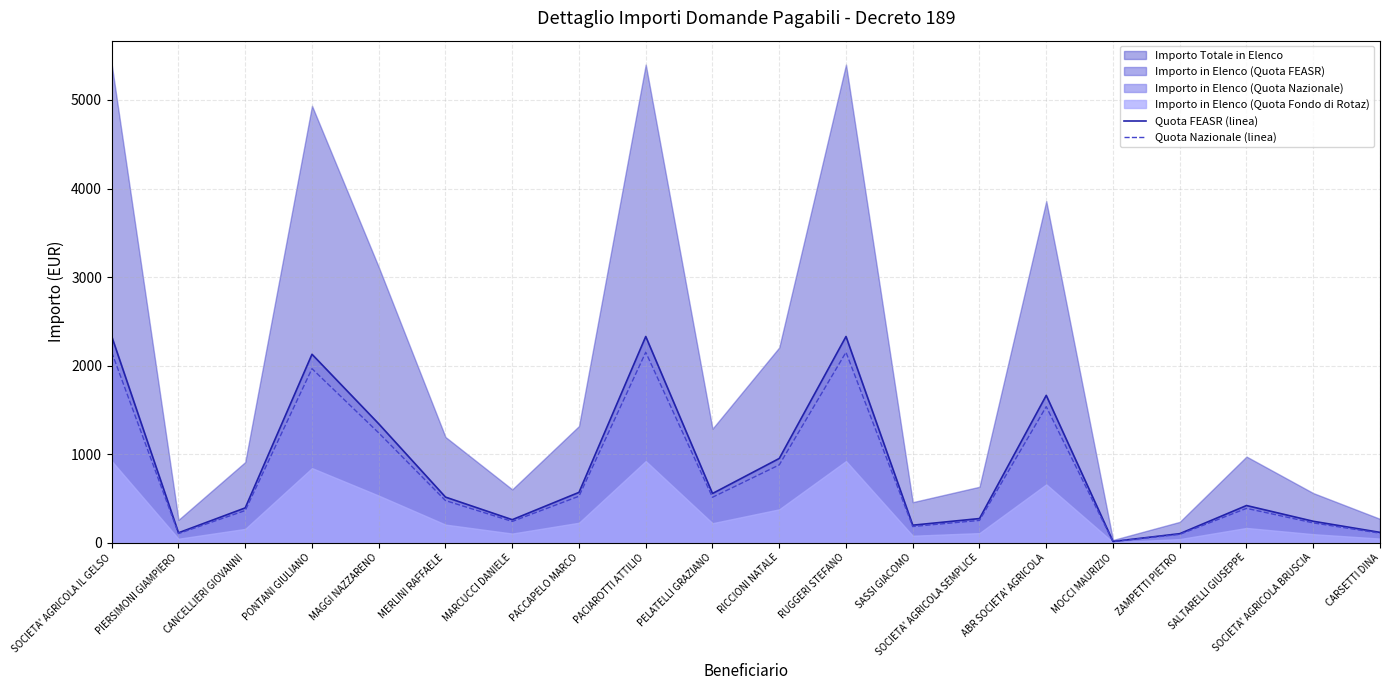

What is the value of the Quota FEASR (linea) point at the 11th from the left?

950.7